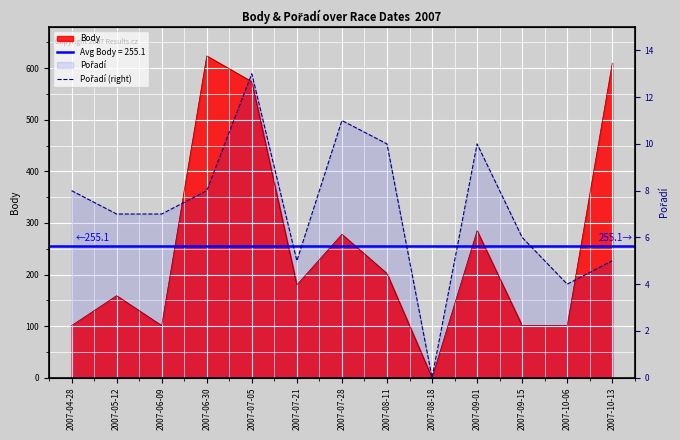

The value at 2007-08-18 is 0. True or false?

True